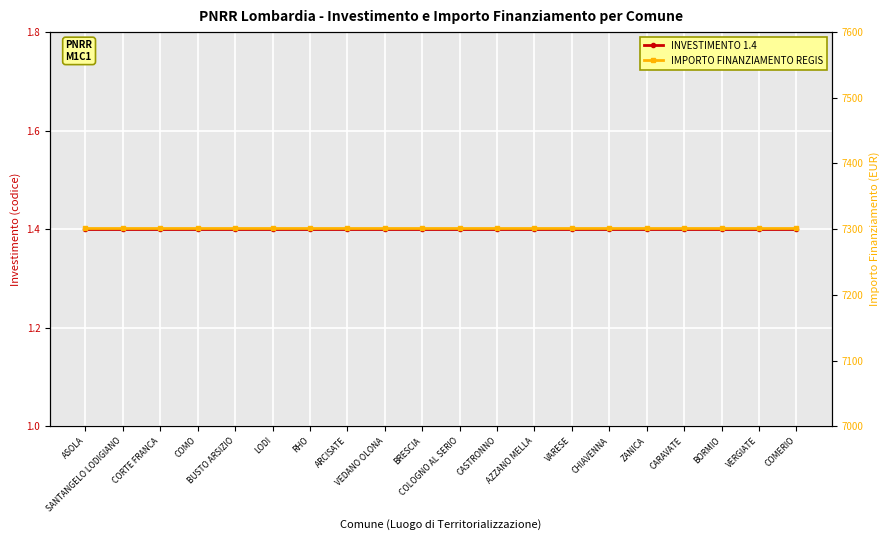

How many lines are shown in the chart?

2